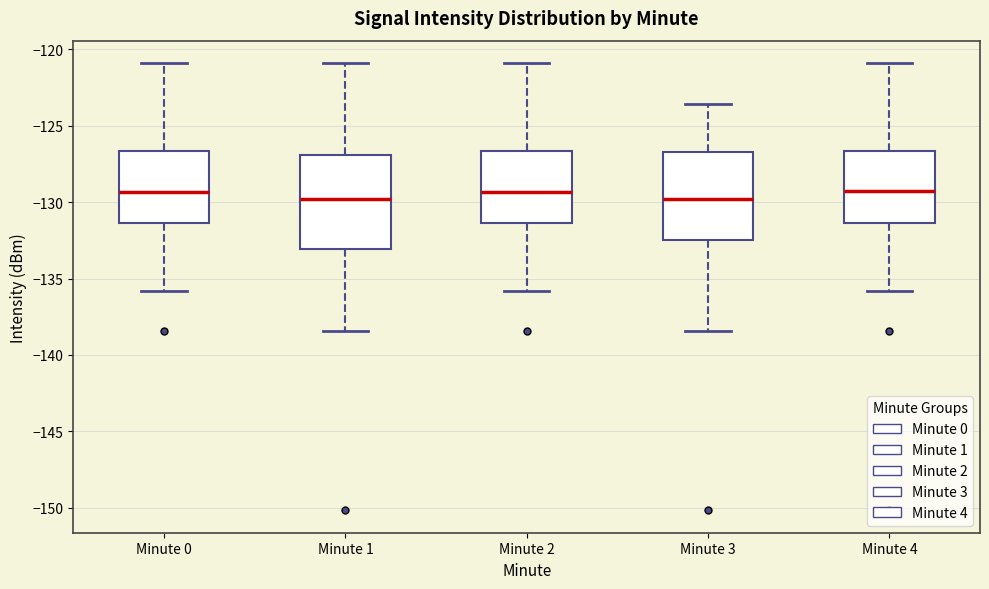

Reading left to right, read every box against the y-axis: the position of its median line, the range the box covers, and the ends of its whiskers. The values are not printed on the chart, so give them approximately, as read against the axis.

Minute 0: median -129.5, box -131.5 to -126.5, whiskers -136.0 to -121.0
Minute 1: median -130.0, box -133.0 to -127.0, whiskers -138.5 to -121.0
Minute 2: median -129.5, box -131.5 to -126.5, whiskers -136.0 to -121.0
Minute 3: median -130.0, box -132.5 to -126.5, whiskers -138.5 to -123.5
Minute 4: median -129.5, box -131.5 to -126.5, whiskers -136.0 to -121.0